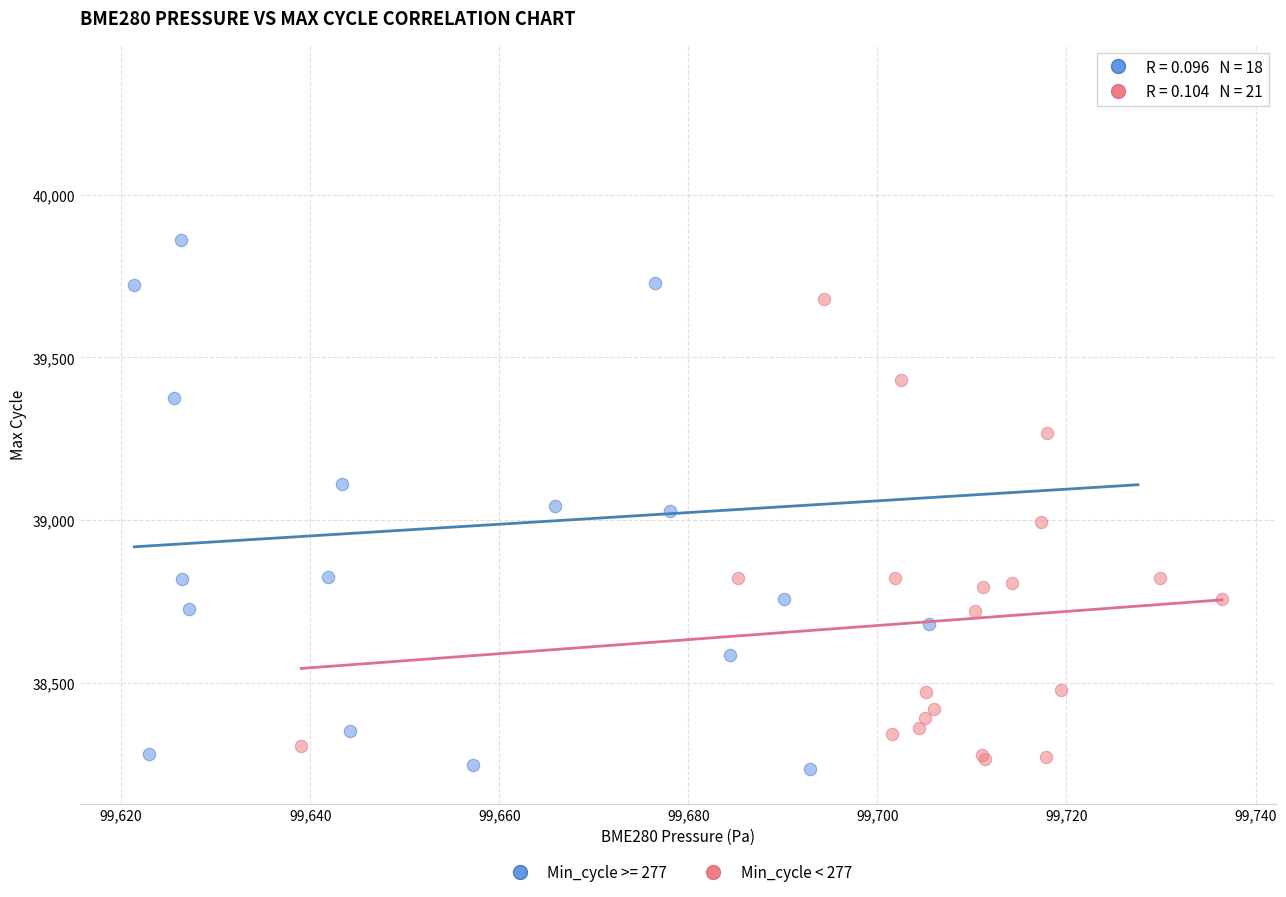

Which series contains the highest Y value?

Min_cycle >= 277